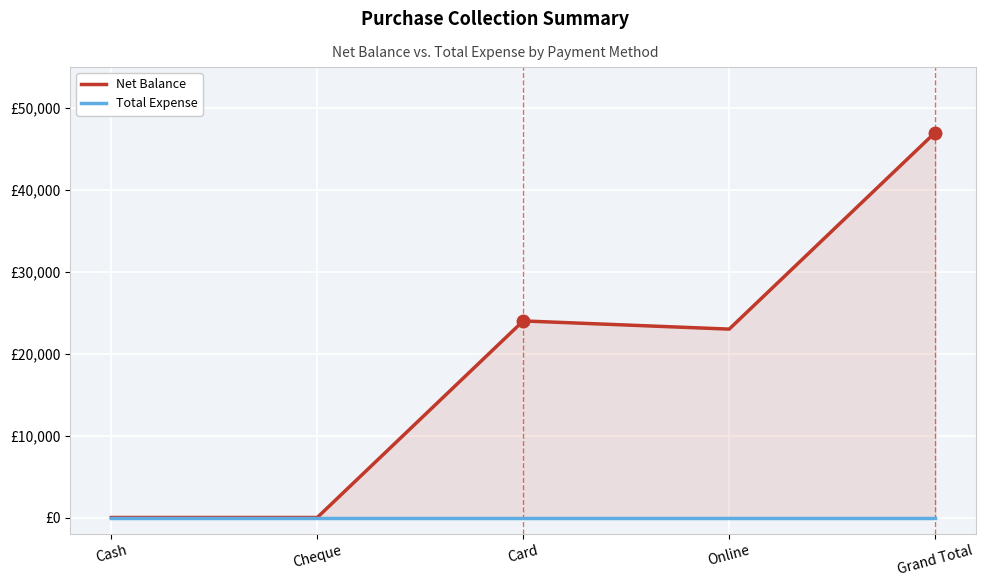

True or false: Net Balance and Total Expense cross at least once.

False